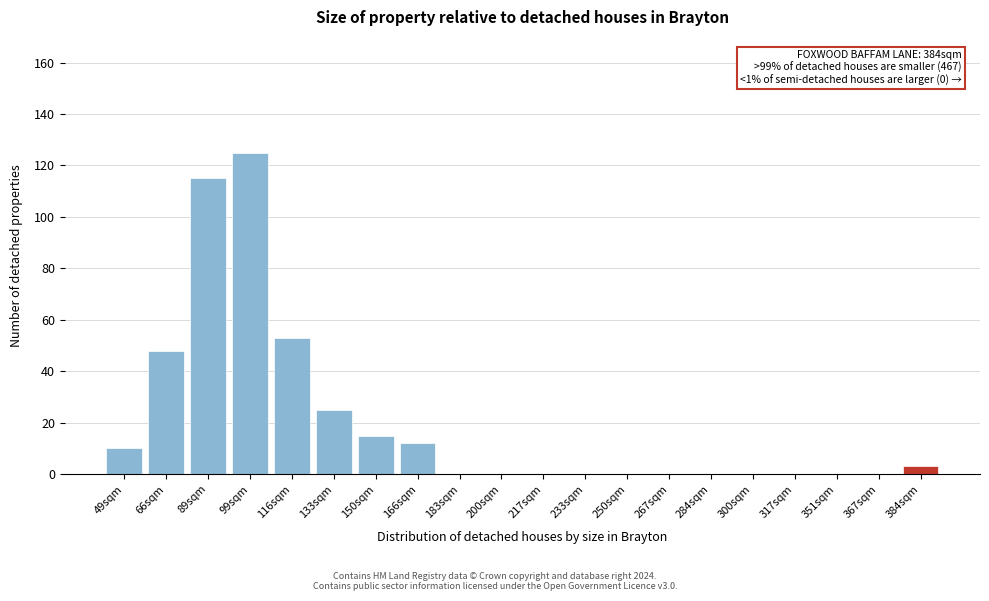

Reading left to right, transcribe all the data shown in this chart.

49sqm=10	66sqm=48	89sqm=115	99sqm=125	116sqm=53	133sqm=25	150sqm=15	166sqm=12	183sqm=0	200sqm=0	217sqm=0	233sqm=0	250sqm=0	267sqm=0	284sqm=0	300sqm=0	317sqm=0	351sqm=0	367sqm=0	384sqm=3